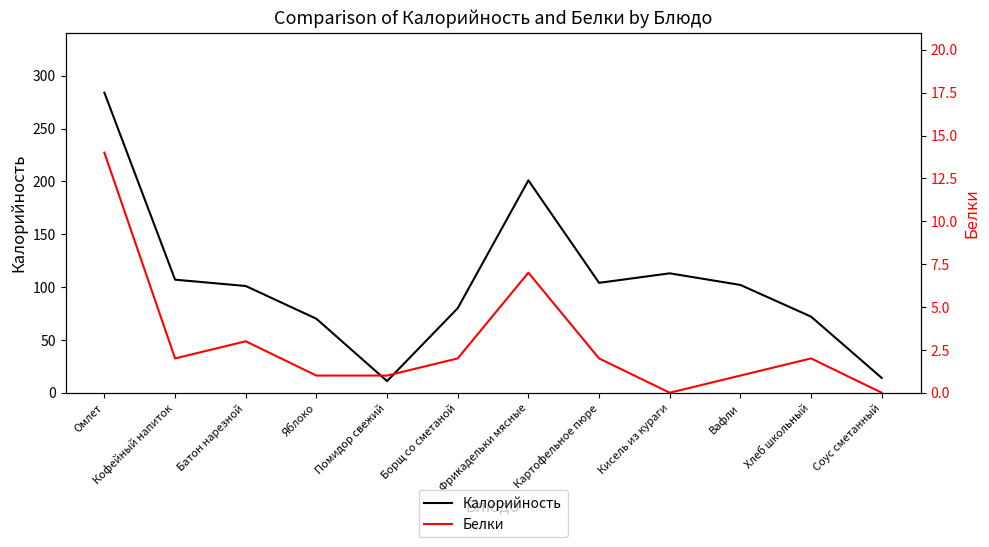

Where is Белки nearest to the value 7?

Фрикадельки мясные